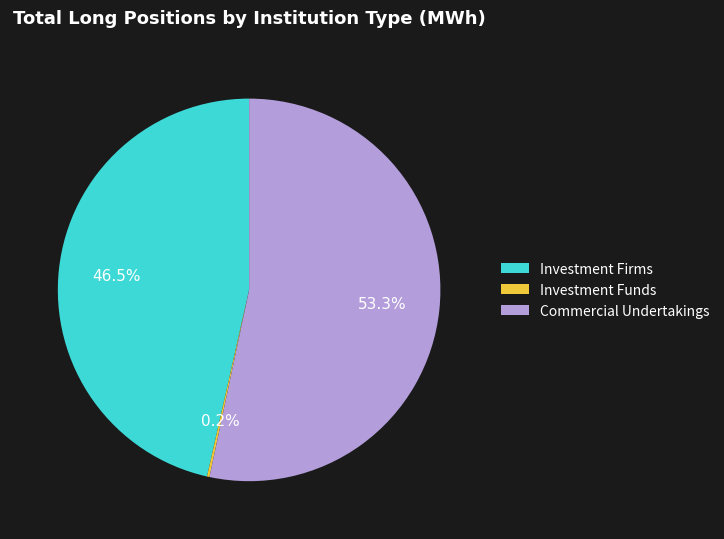

Is there any slice that represents more than half of the pie?

Yes